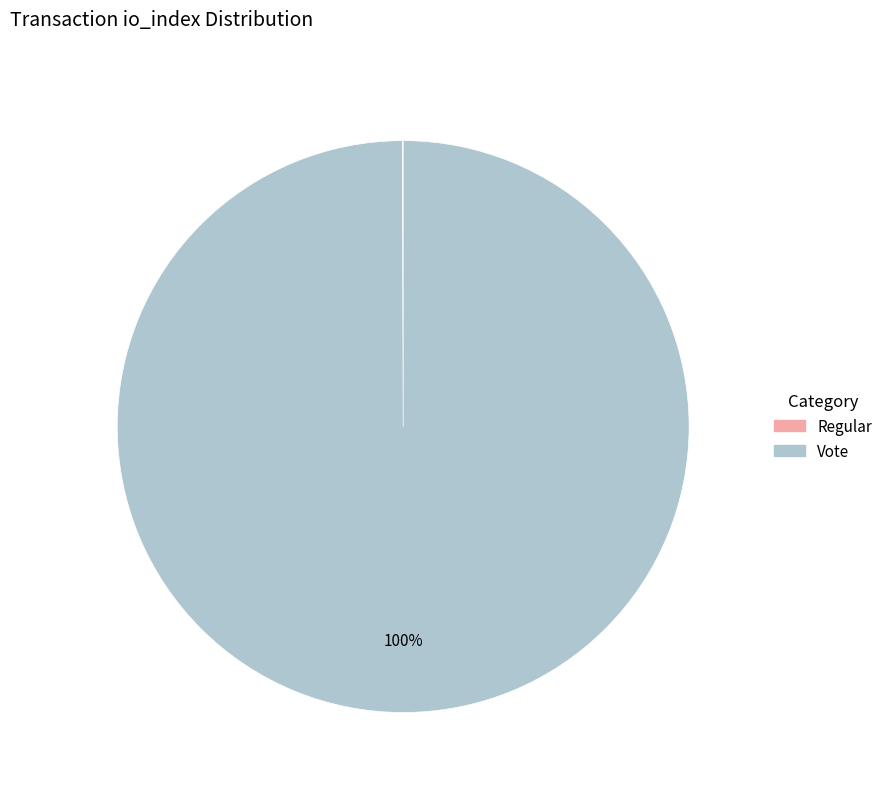

Is there any slice that represents more than half of the pie?

Yes